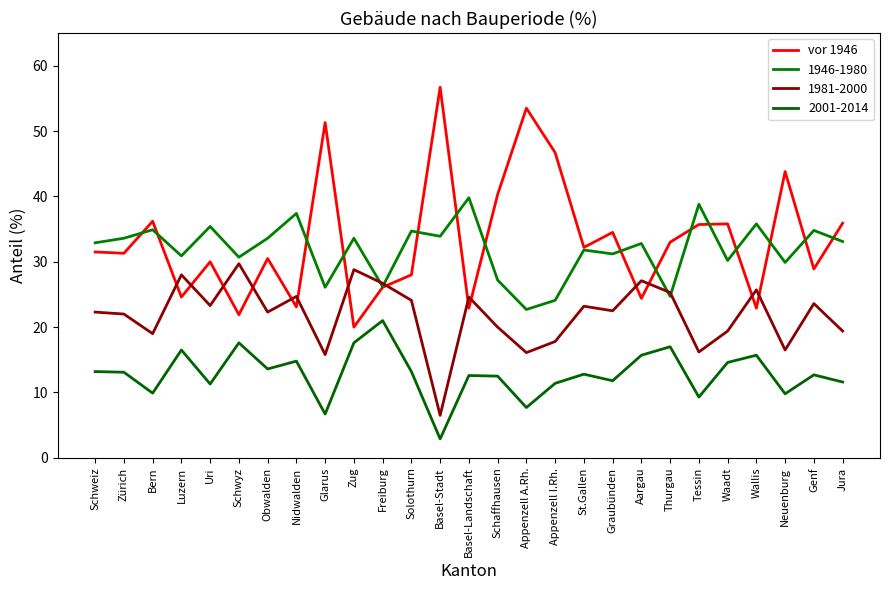

Does the chart display data point markers on the line(s)?

No